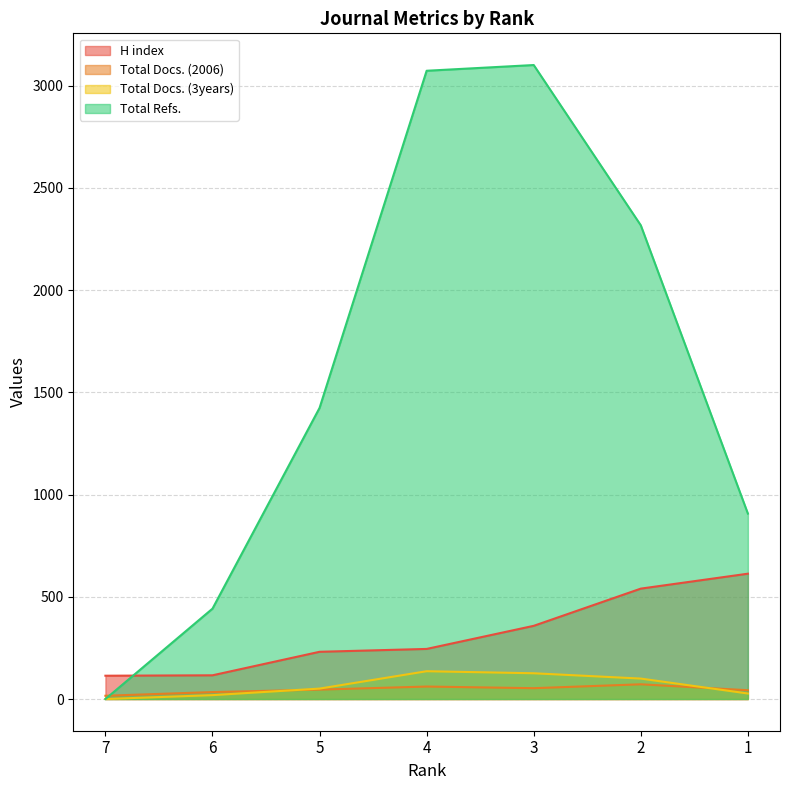

What is the total value across all series at 2?

3029